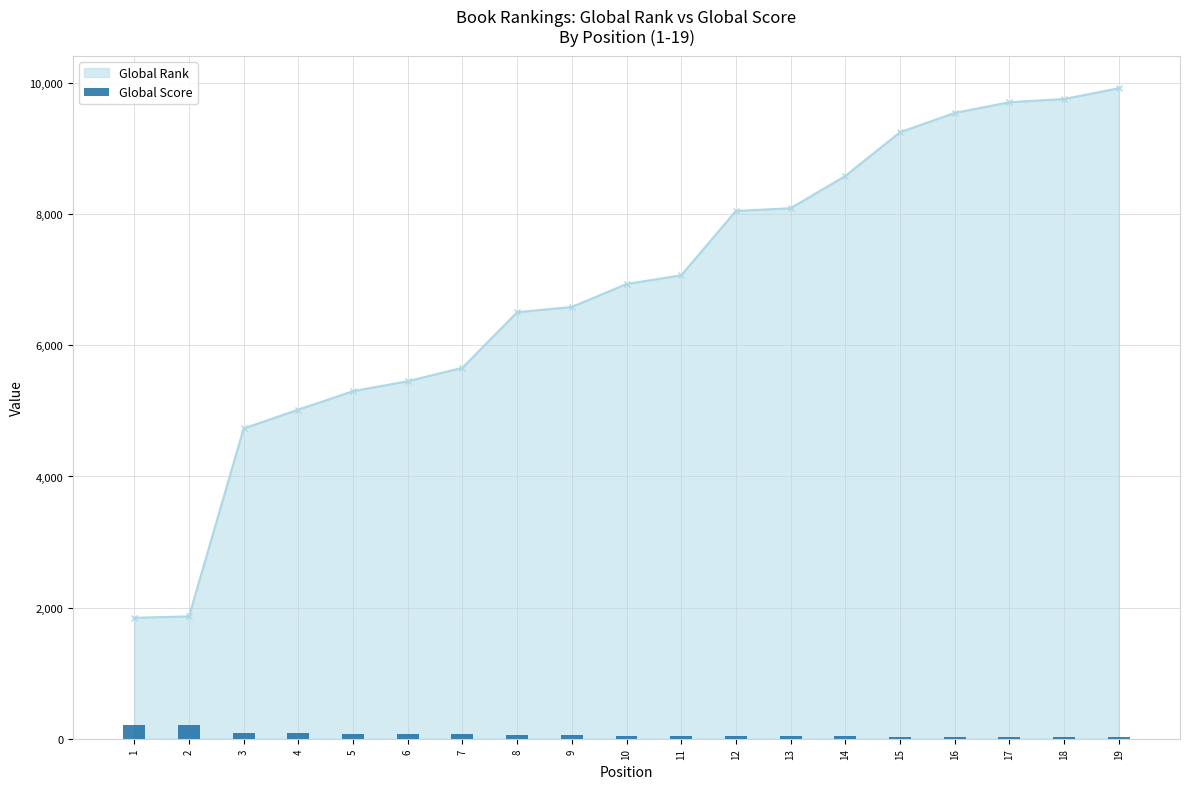

What is the value of the 11th bar from the left?

47